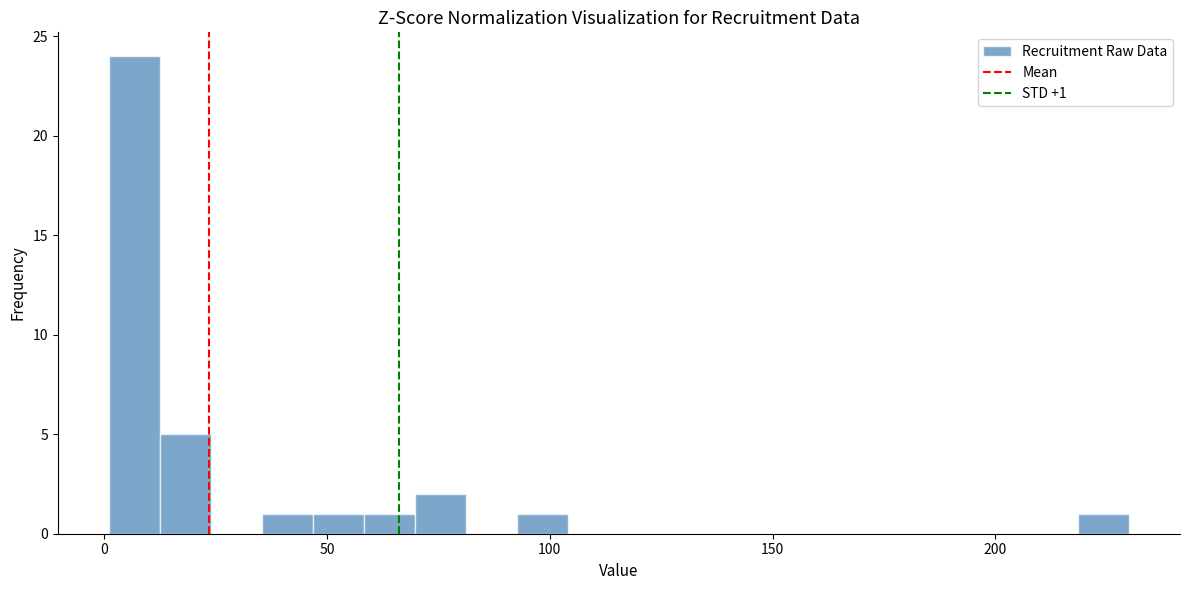

Around what value on the x-axis is the tallest bar? Give the approximate position of its centre, as read against the axis.

5